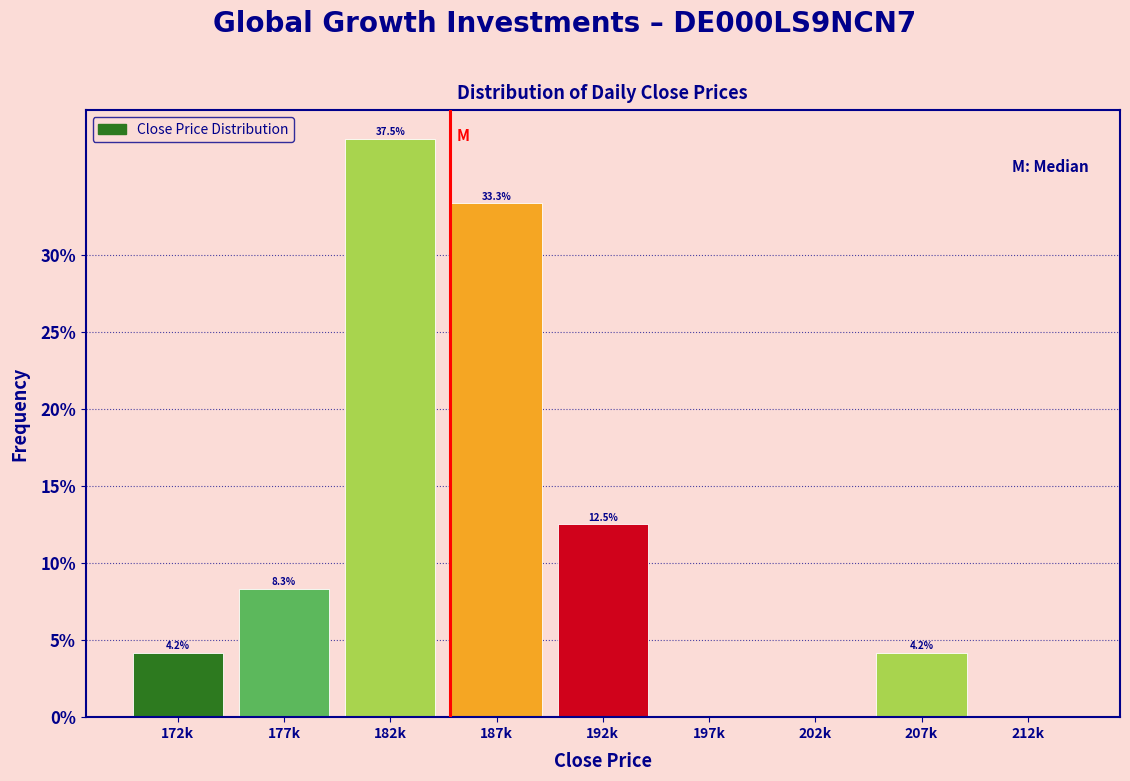

Reading left to right, what are all the values shown in this chart?

172k=4.2	177k=8.3	182k=37.5	187k=33.3	192k=12.5	197k=0.0	202k=0.0	207k=4.2	212k=0.0